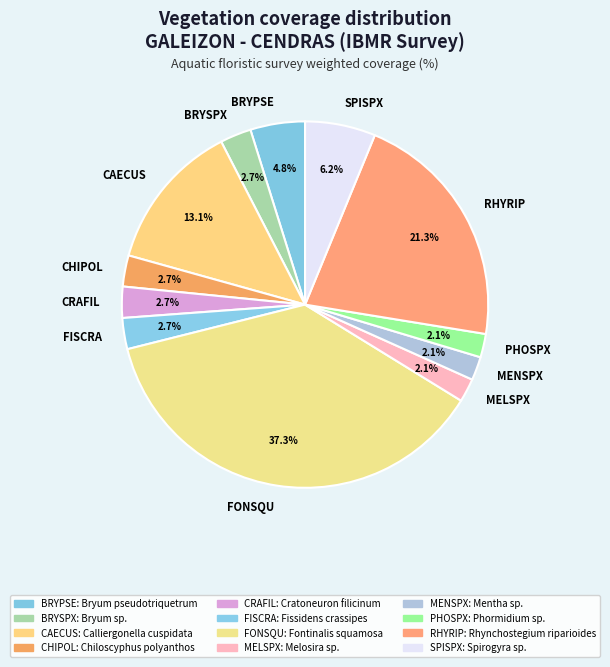

Which slice is the largest?

FONSQU